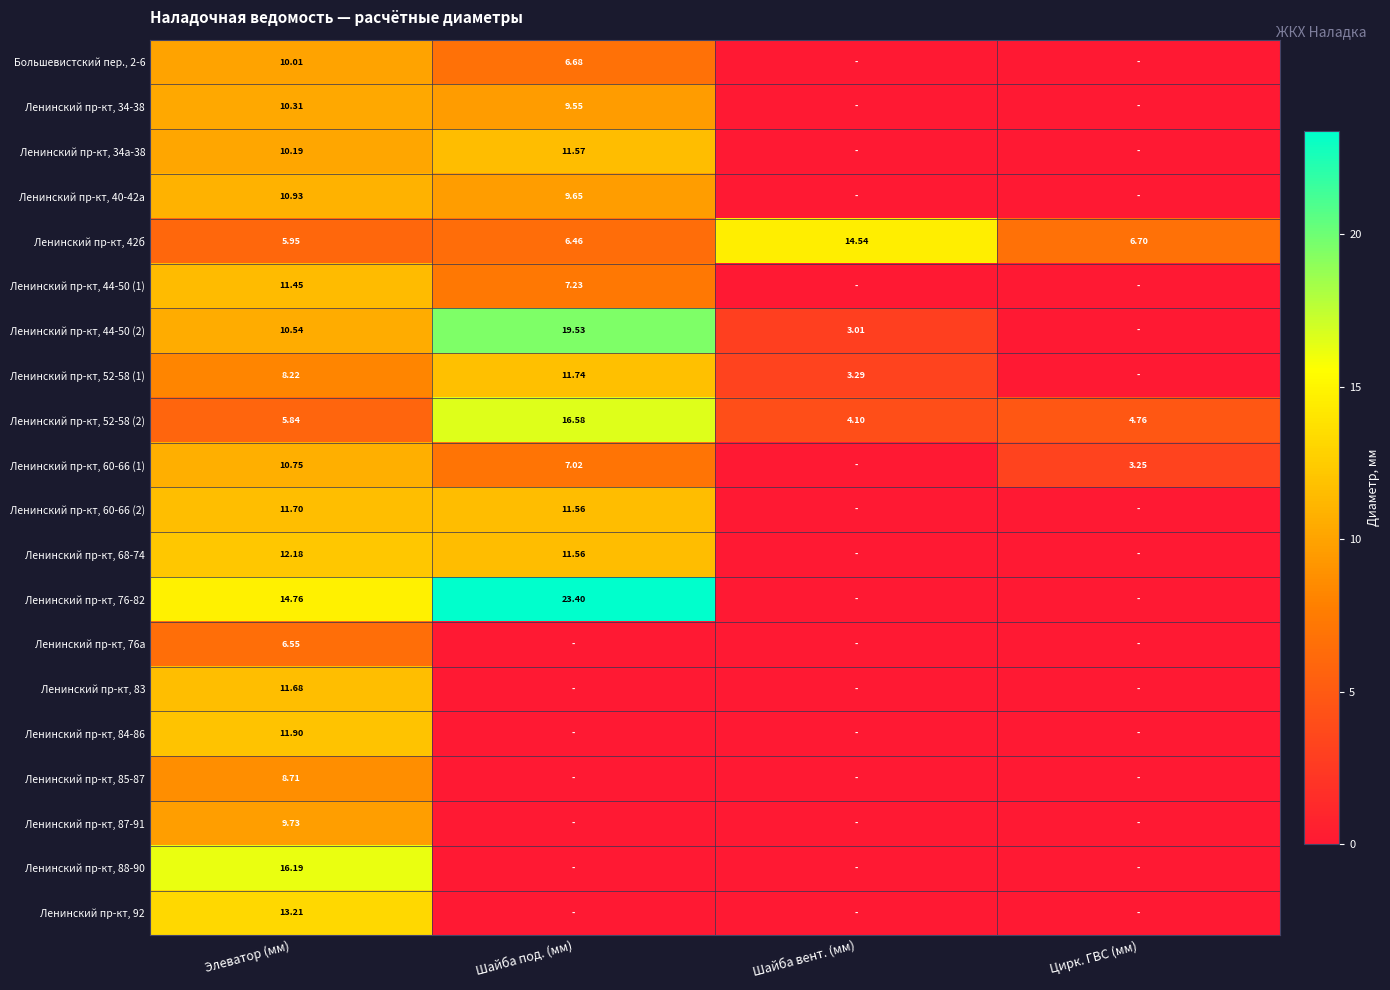

At which label does Ленинский пр-кт, 42б reach its peak?

Шайба вент. (мм)